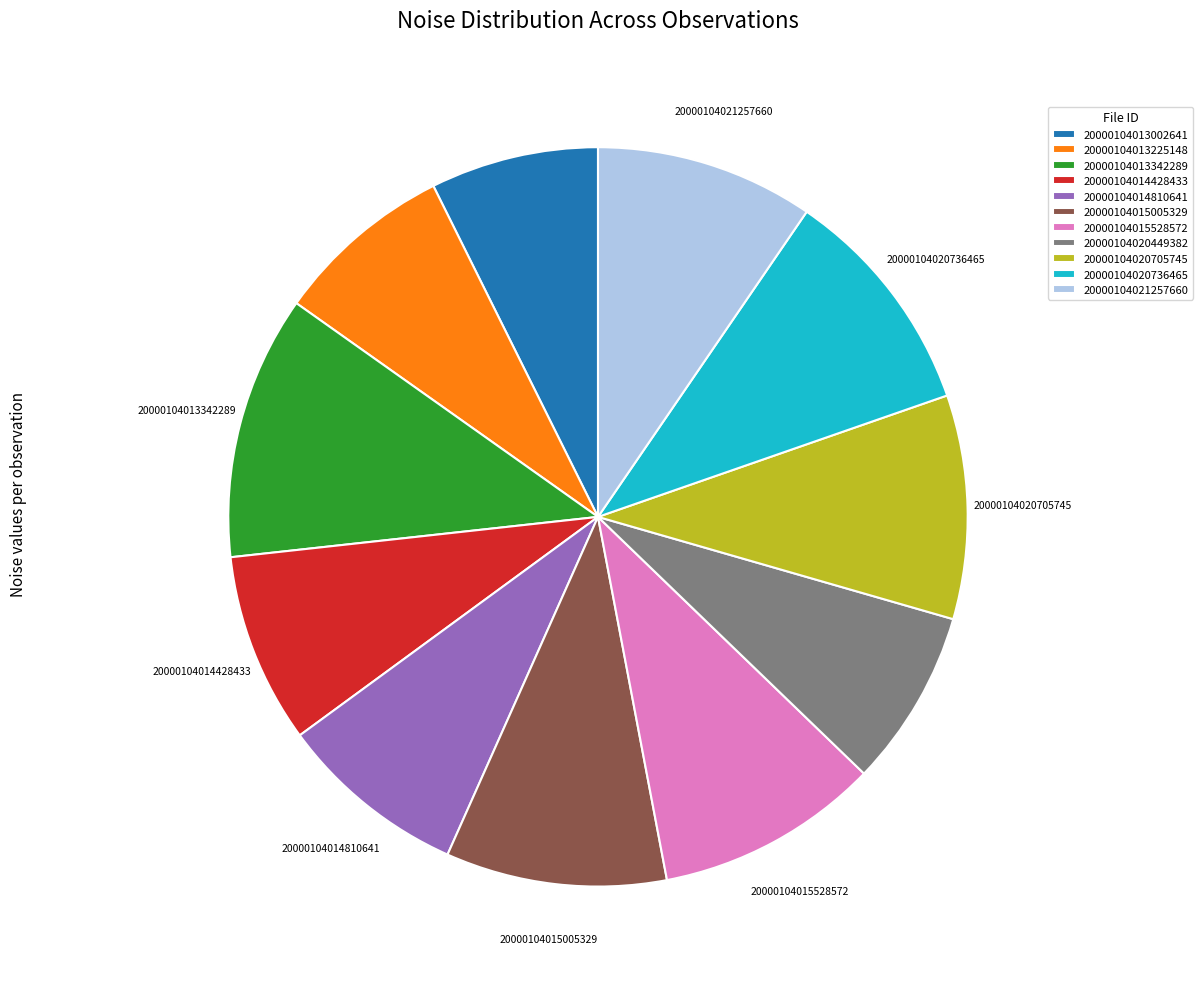

Is there any slice that represents more than half of the pie?

No